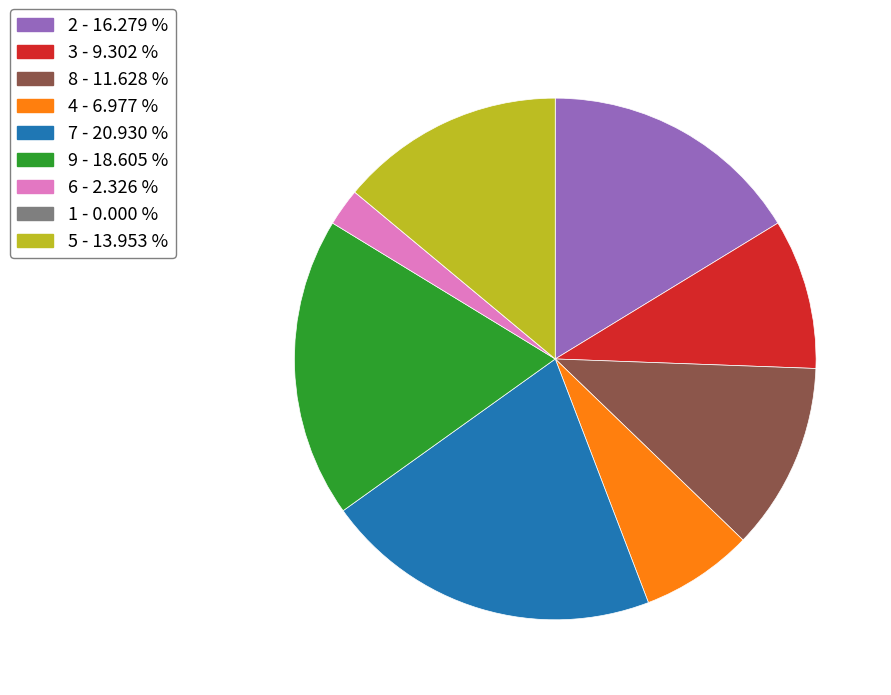

Does 2 represent more than half of the total?

No